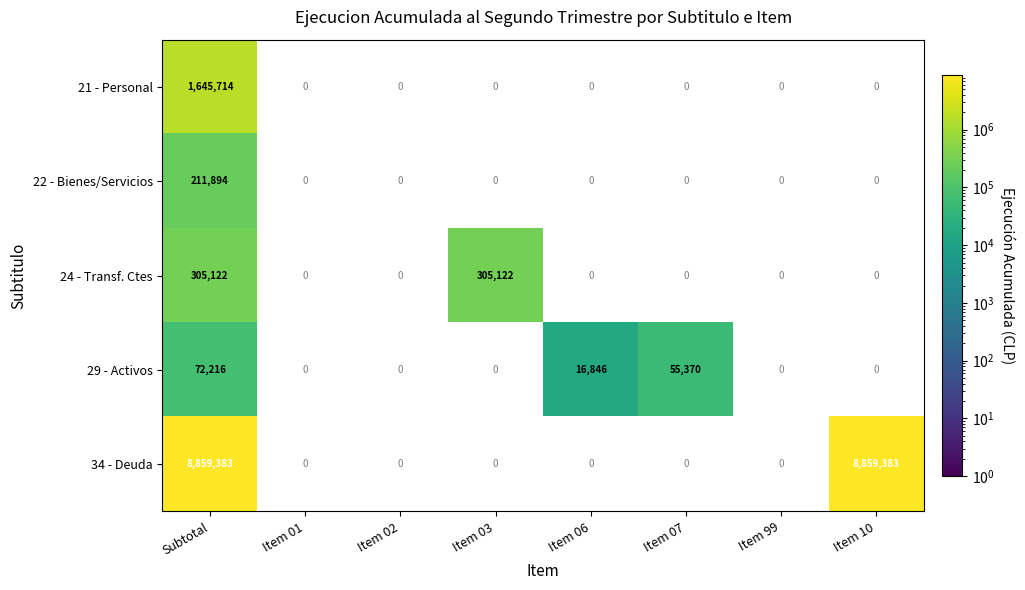

What is the spread (max minus min) of values at Item 06?

16846